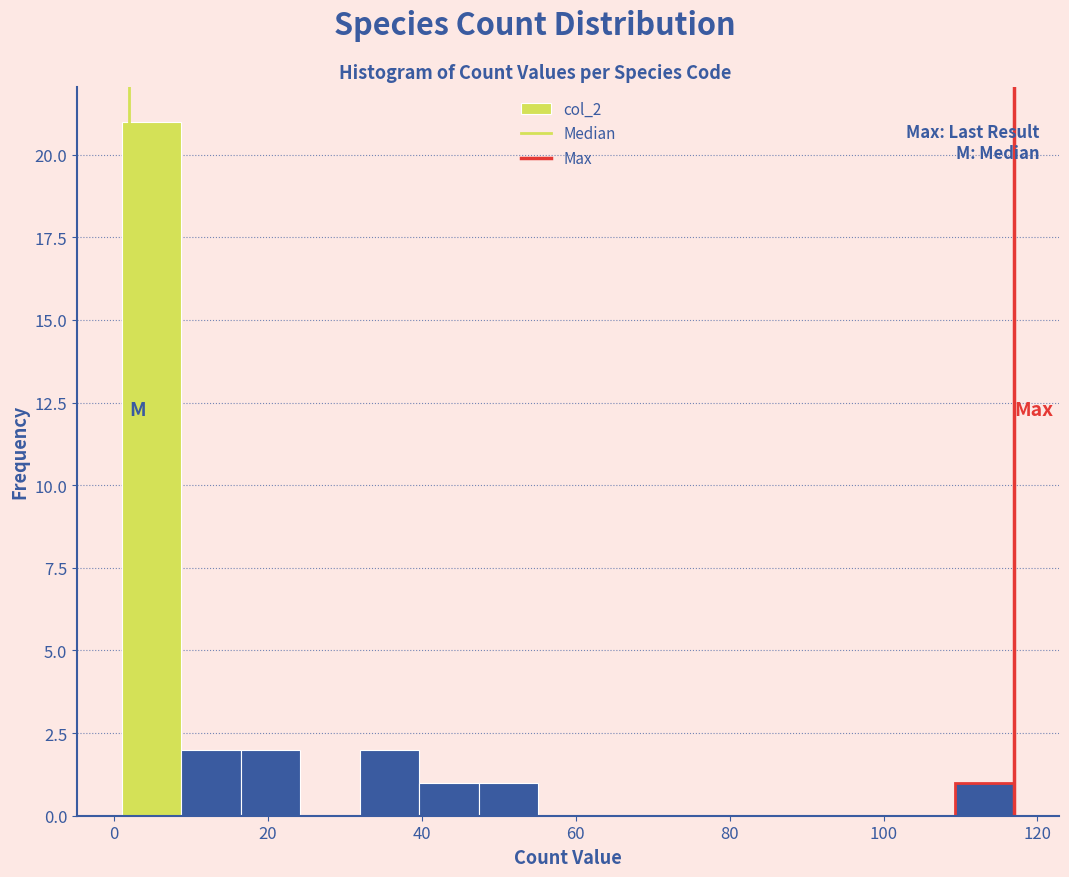

Around what value on the x-axis is the tallest bar? Give the approximate position of its centre, as read against the axis.

4